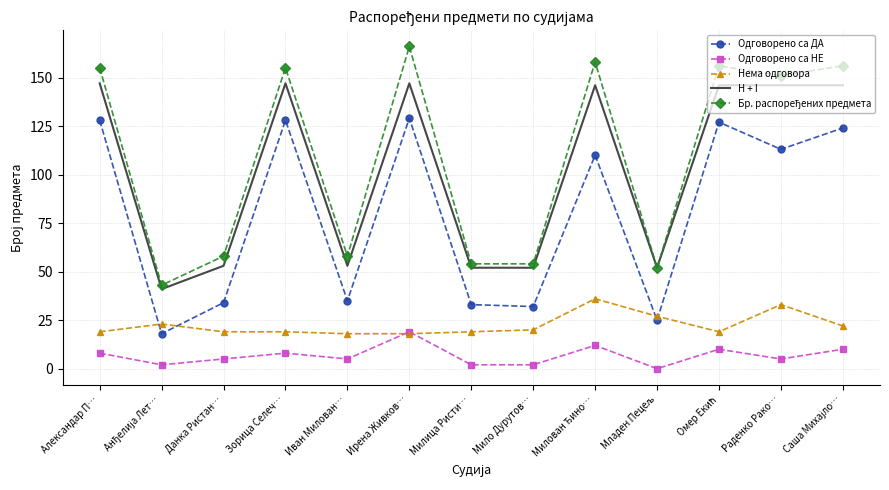

Which label corresponds to the largest value in the chart?

Ирена Живков…